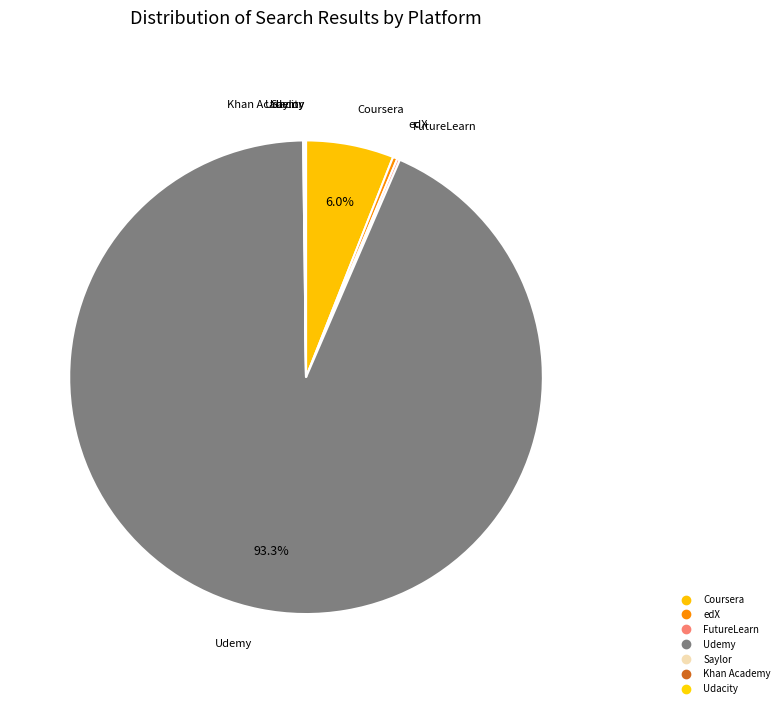

What is the total percentage of Udemy and Coursera?

99.3%